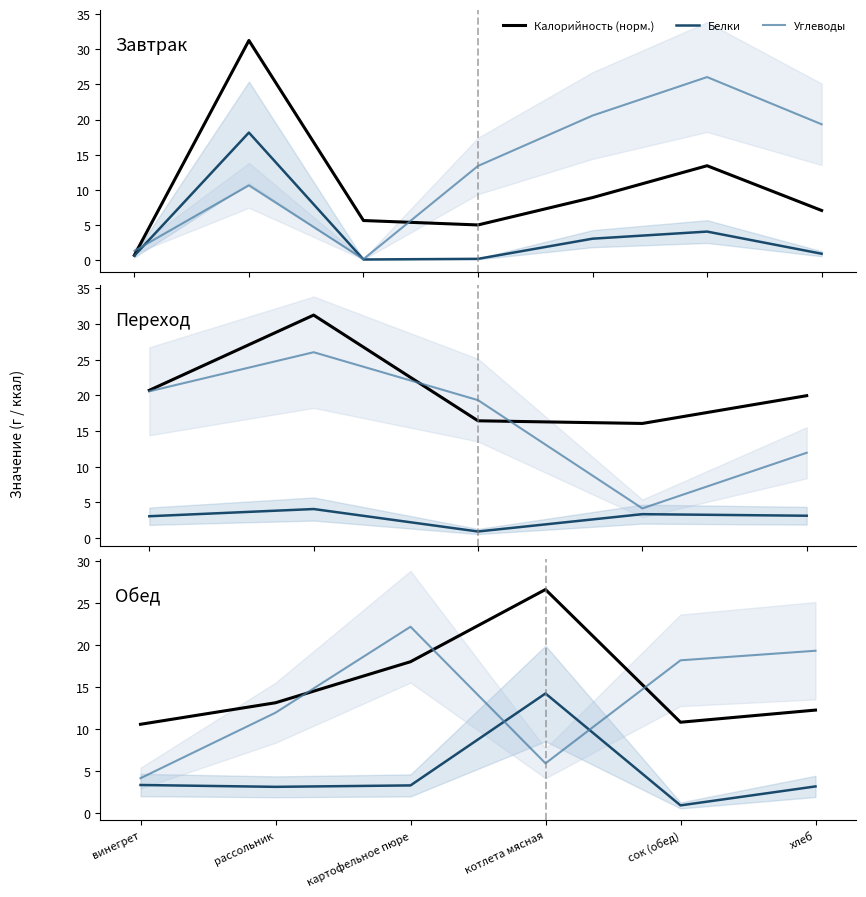

The value of Калорийность (норм.) at винегрет is 10.6. True or false?

True